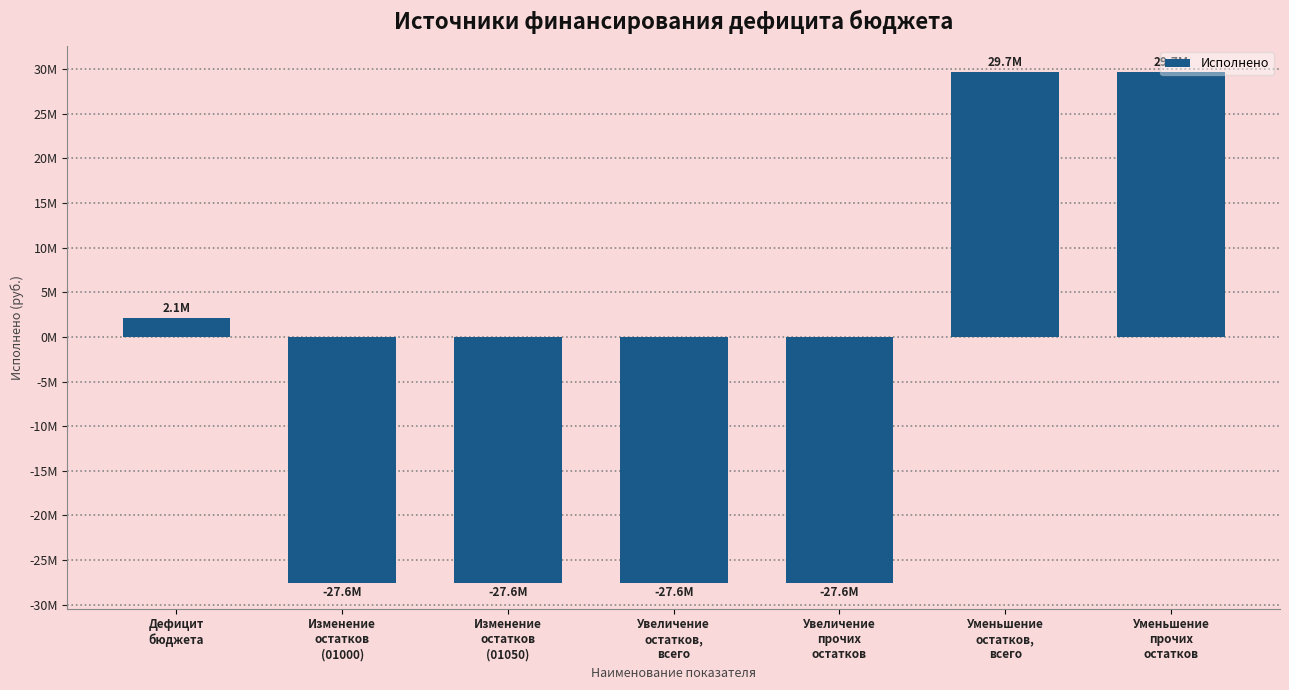

Reading right to left, extract all data points from this chart.

29695812.4	29695812.4	-27580674.7	-27580674.7	-27580674.7	-27580674.7	2115137.7